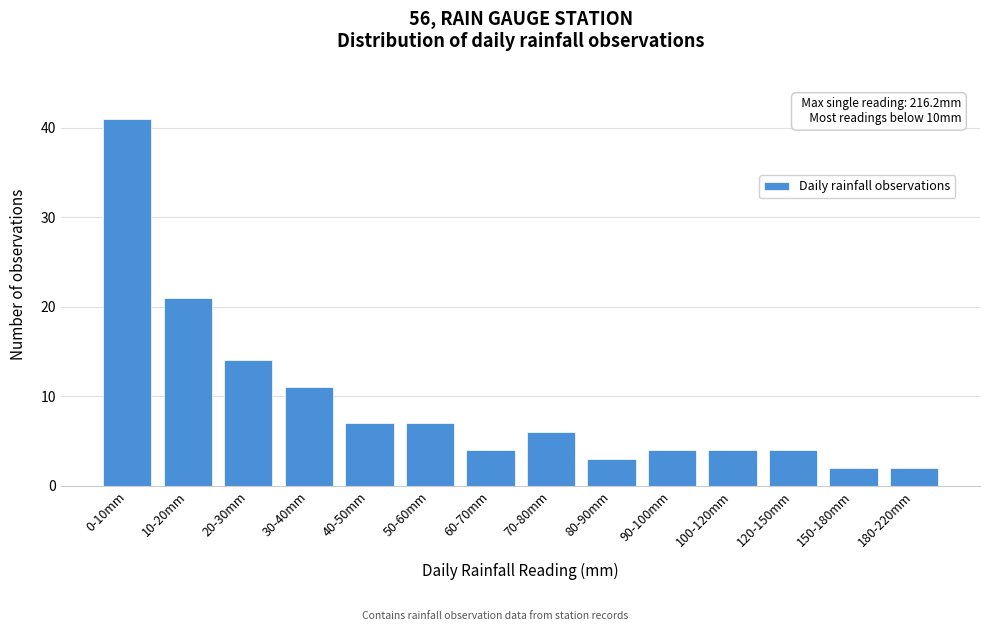

Reading left to right, transcribe all the data shown in this chart.

41	21	14	11	7	7	4	6	3	4	4	4	2	2